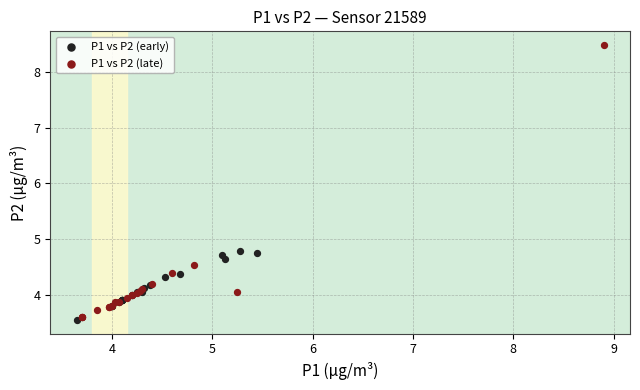

Which series reaches the maximum Y coordinate?

P1 vs P2 (late)